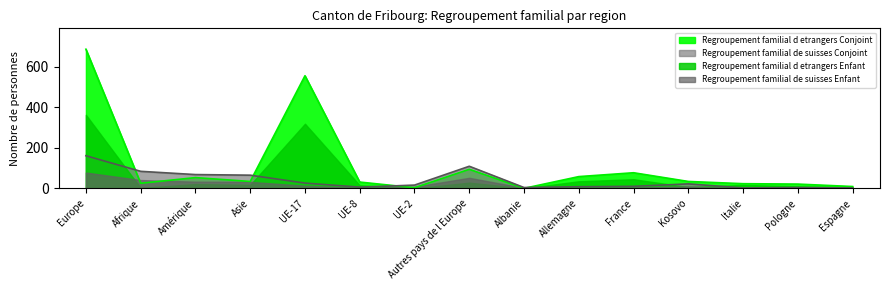

How many interior local peaks does the Regroupement familial d etrangers Conjoint series have?

4